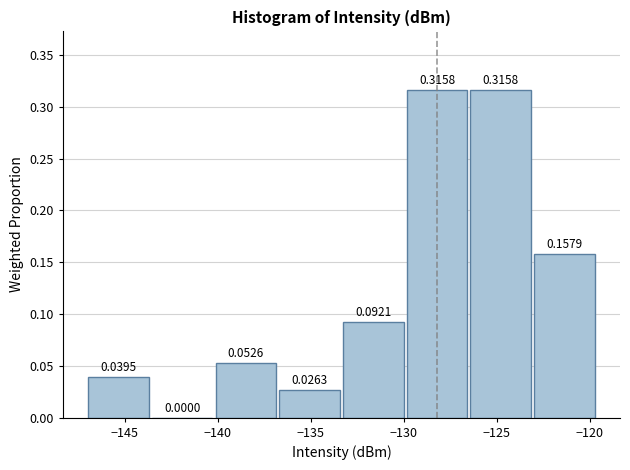

Reading left to right, list every bar in this chart as the range it spans on the x-axis followed by its height. The bar edges are not printed on the chart, so give them approximately, as read against the axis.

-147.0 to -143.5: 0.0395
-143.5 to -140.0: 0.0000
-140.0 to -137.0: 0.0526
-137.0 to -133.5: 0.0263
-133.5 to -130.0: 0.0921
-130.0 to -126.5: 0.3158
-126.5 to -123.0: 0.3158
-123.0 to -119.5: 0.1579